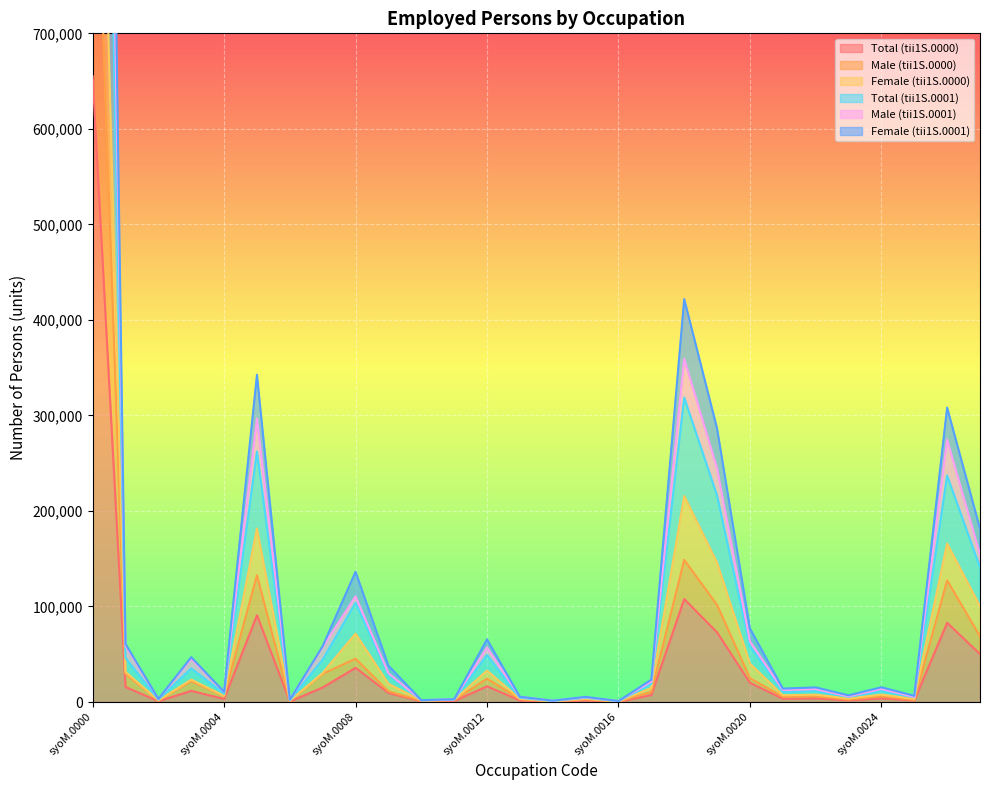

List the series in order of their overall mean, highest first.

Female (tii1S.0000), Male (tii1S.0001), Total (tii1S.0001), Female (tii1S.0001), Male (tii1S.0000), Total (tii1S.0000)